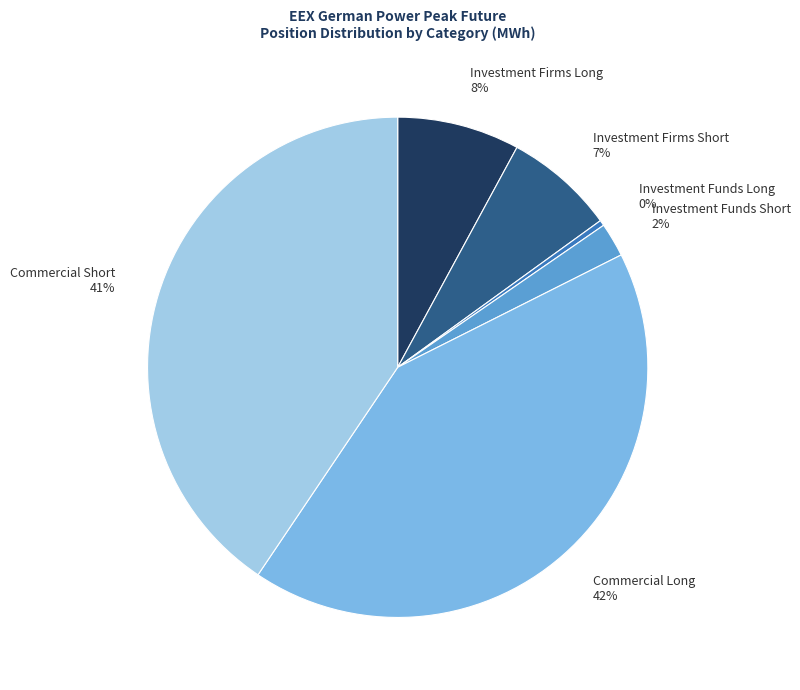

Is there a majority slice in this chart?

No